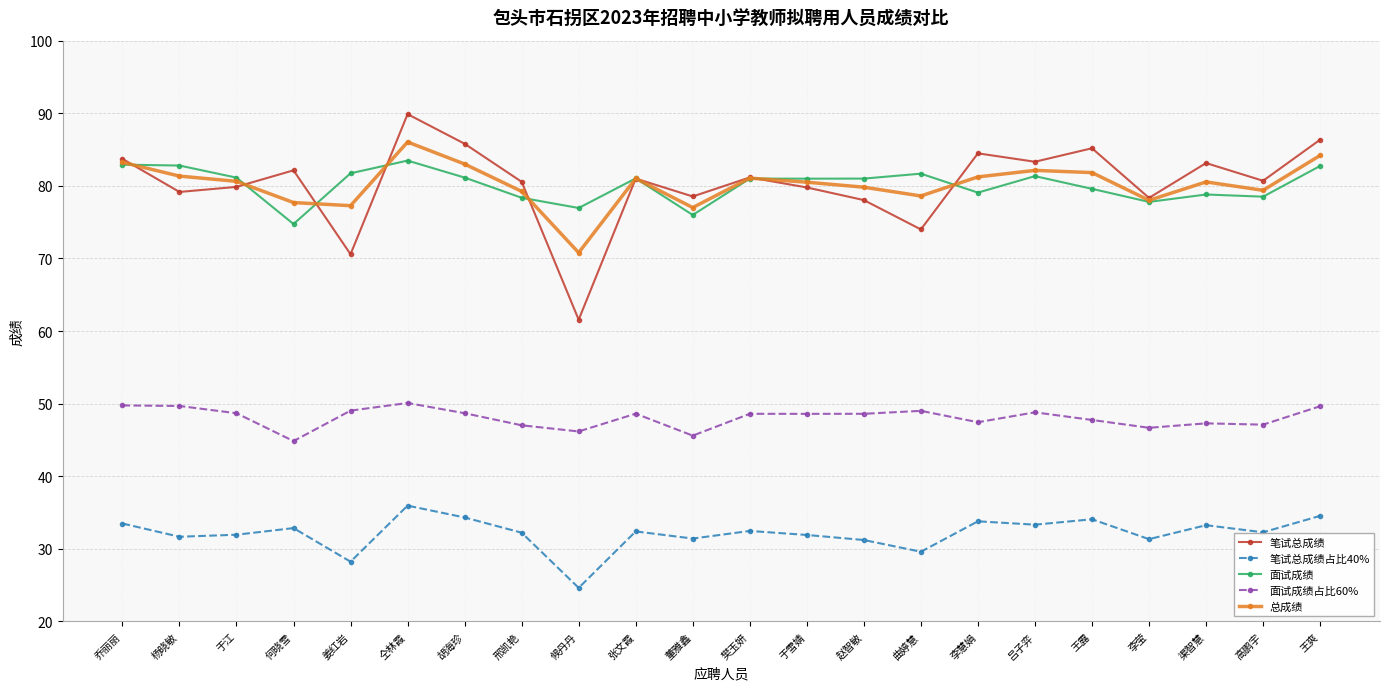

What is the lowest value of the 总成绩 series?

70.8